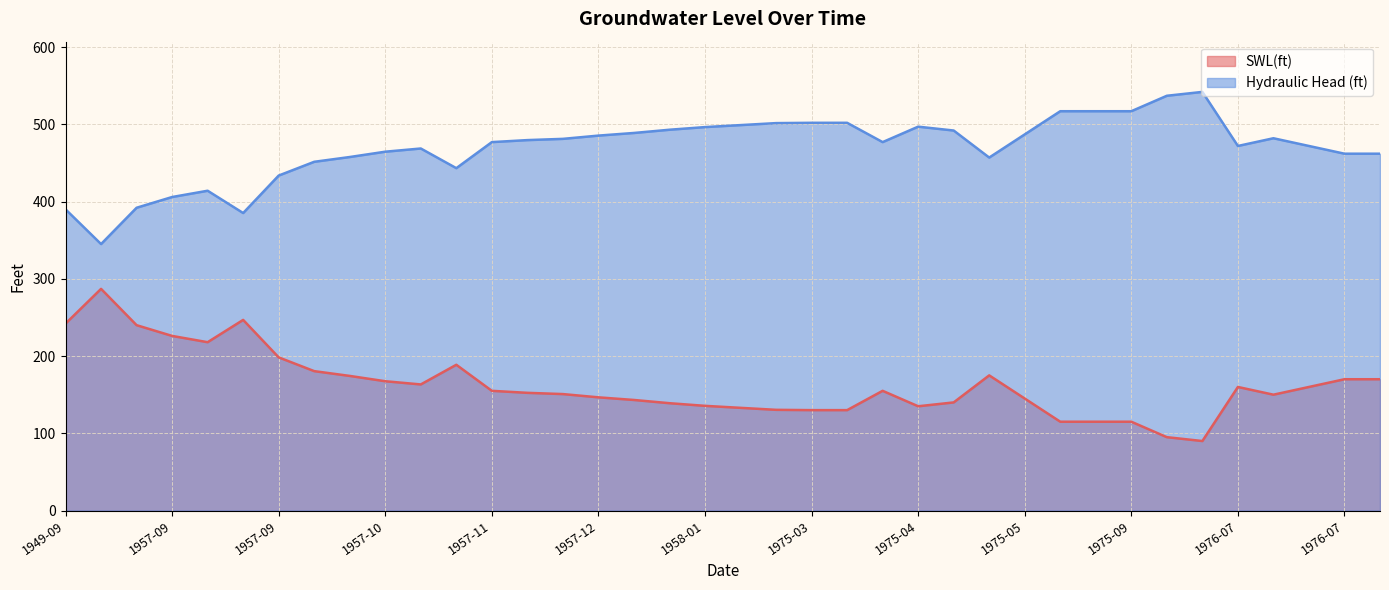

Where is Hydraulic Head (ft) nearest to the value 443?

1957-11-04